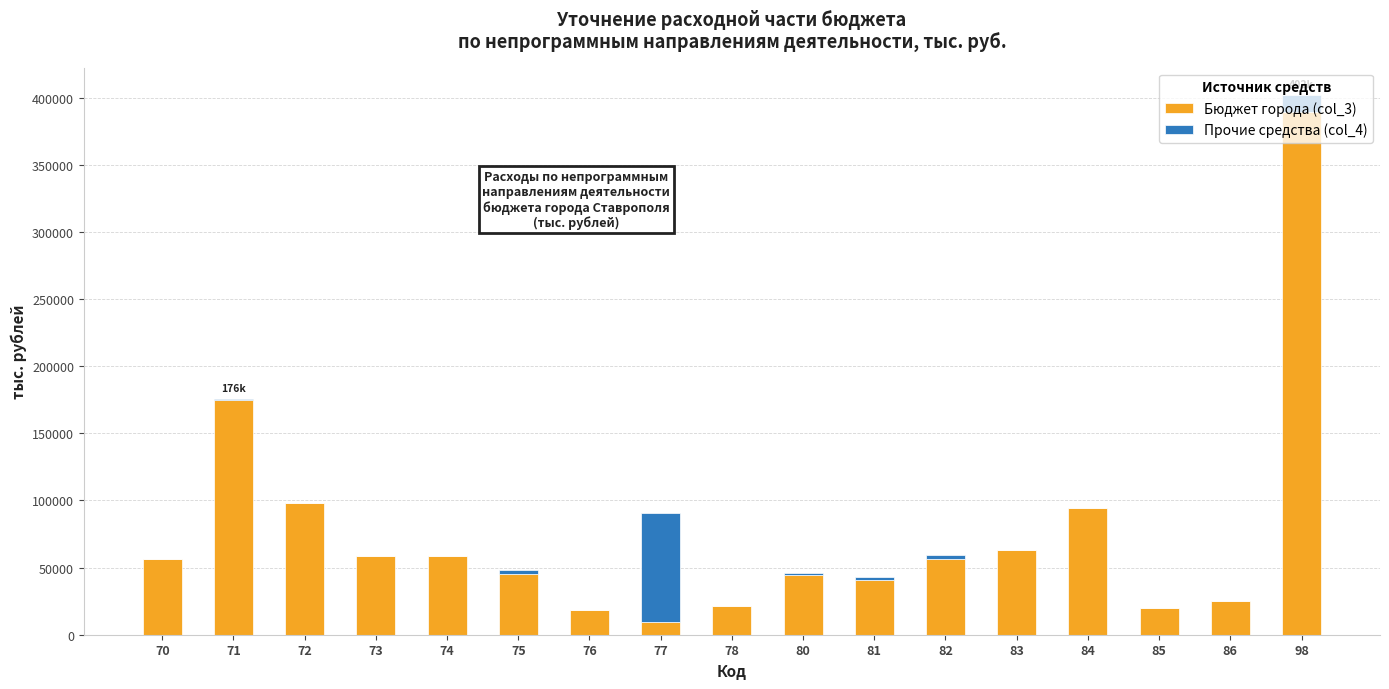

At which category is the sum across all series the highest?

98